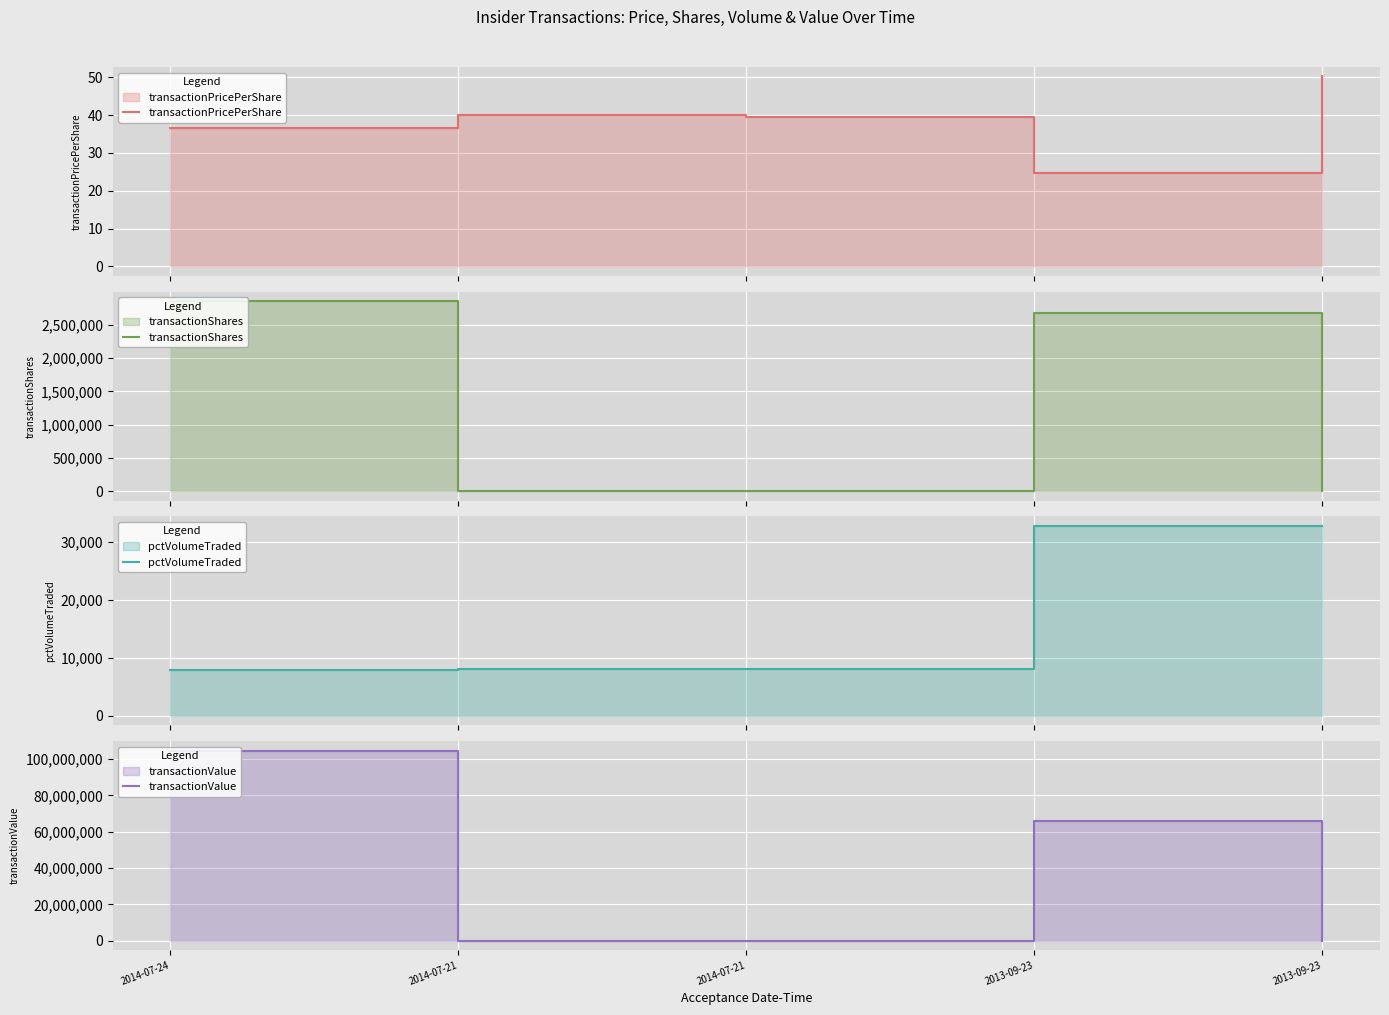

True or false: transactionShares has more than 2 interior local peaks.

False